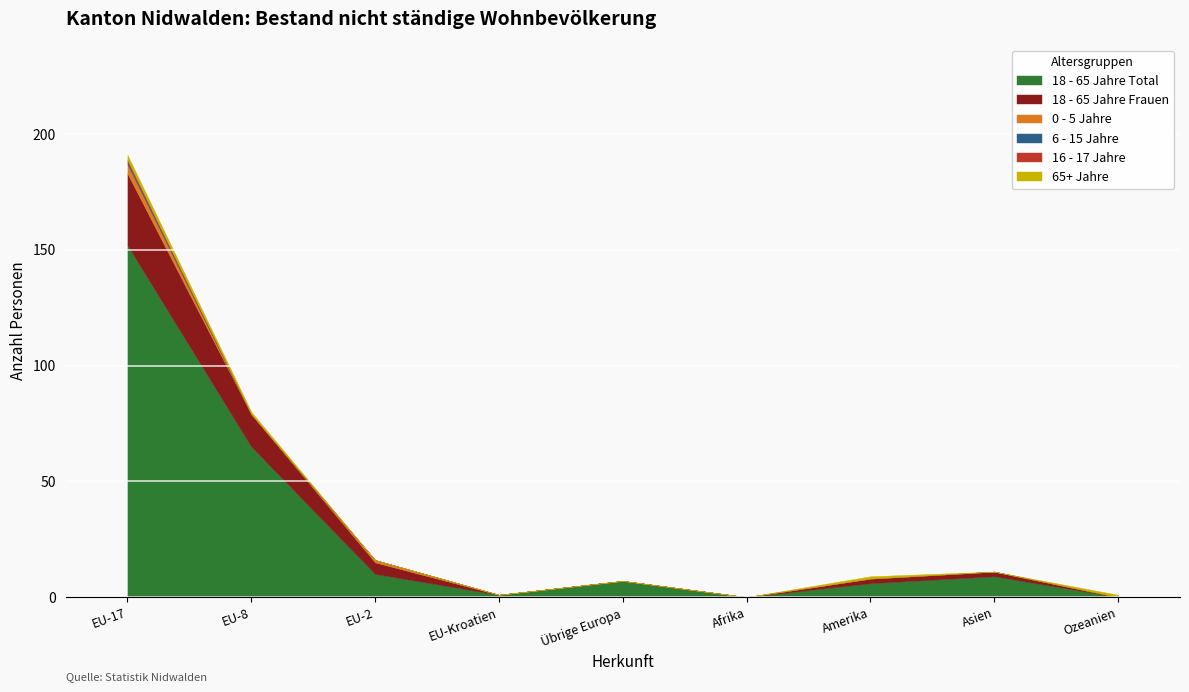

True or false: 18 - 65 Jahre Total and 6 - 15 Jahre cross at least once.

False